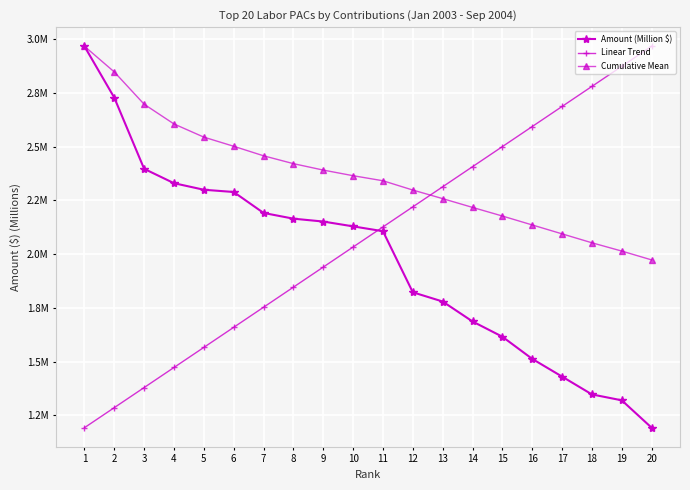

What is the spread (max minus min) of values at 3?

1.3